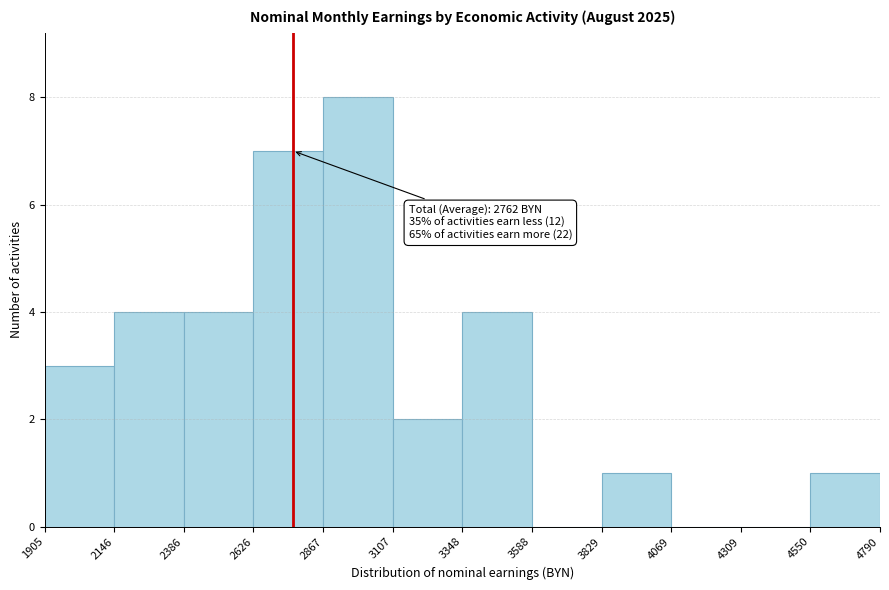

Over which range of the x-axis is the bar tallest?

2867 to 3107